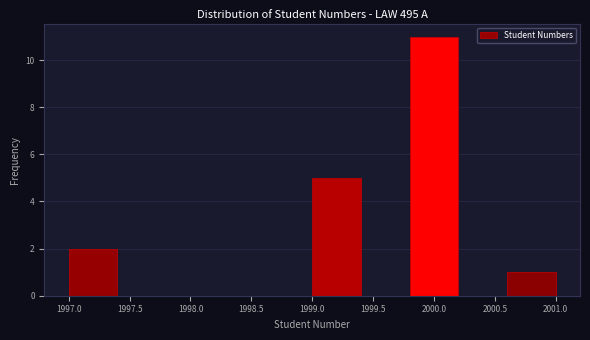

Which range on the x-axis has the tallest bar?

1999.8 to 2000.2